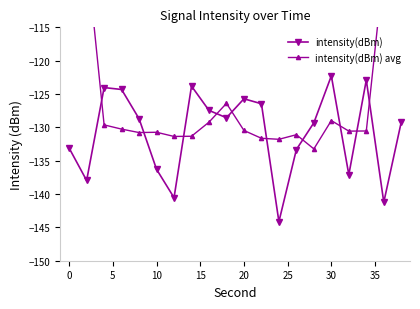

How many data points in intensity(dBm) avg are less than -130?

12